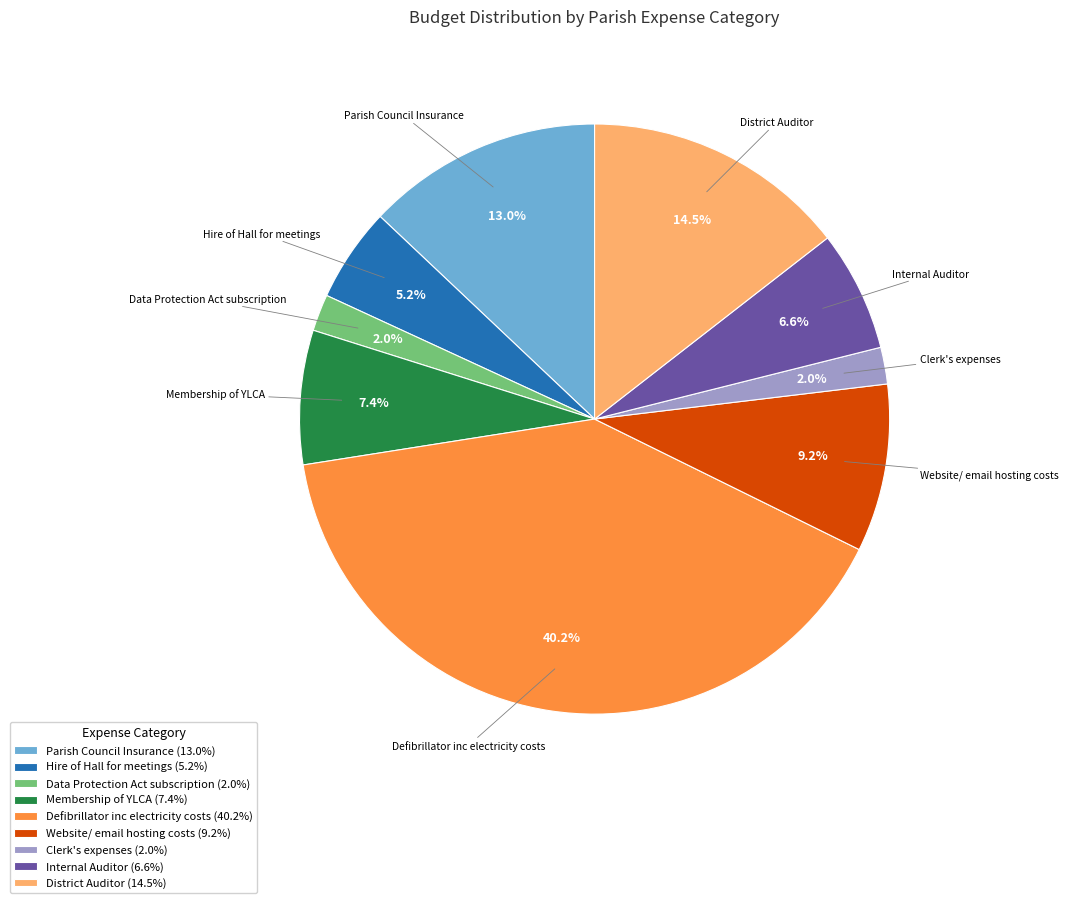

Does Hire of Hall for meetings represent more than half of the total?

No